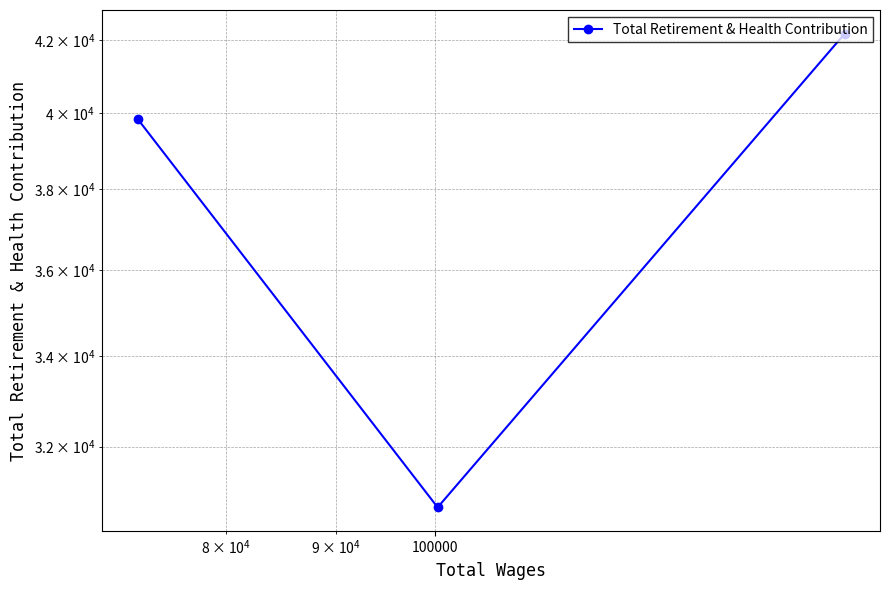

What is the minimum value shown in the chart?

30725